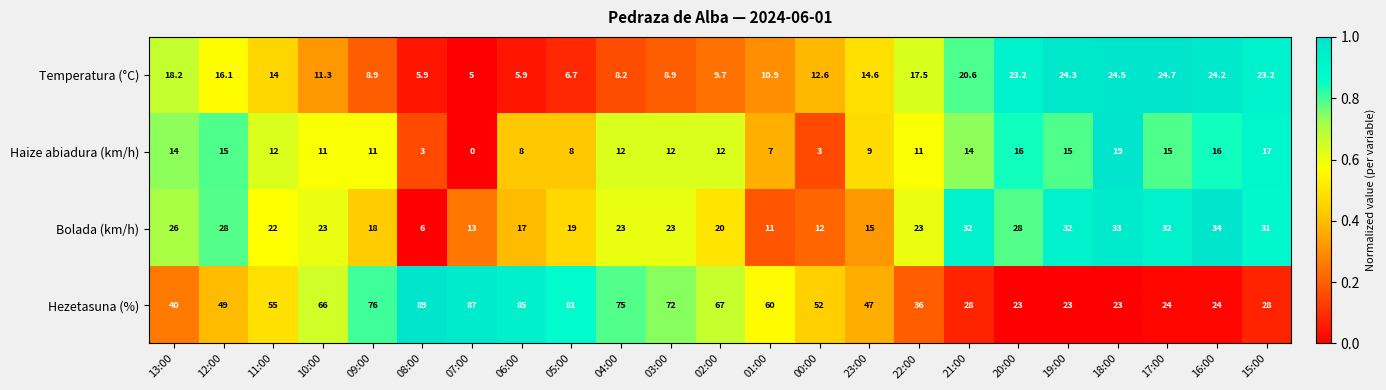

List the series in order of their peak value, lowest first.

Haize abiadura (km/h), Temperatura (°C), Bolada (km/h), Hezetasuna (%)